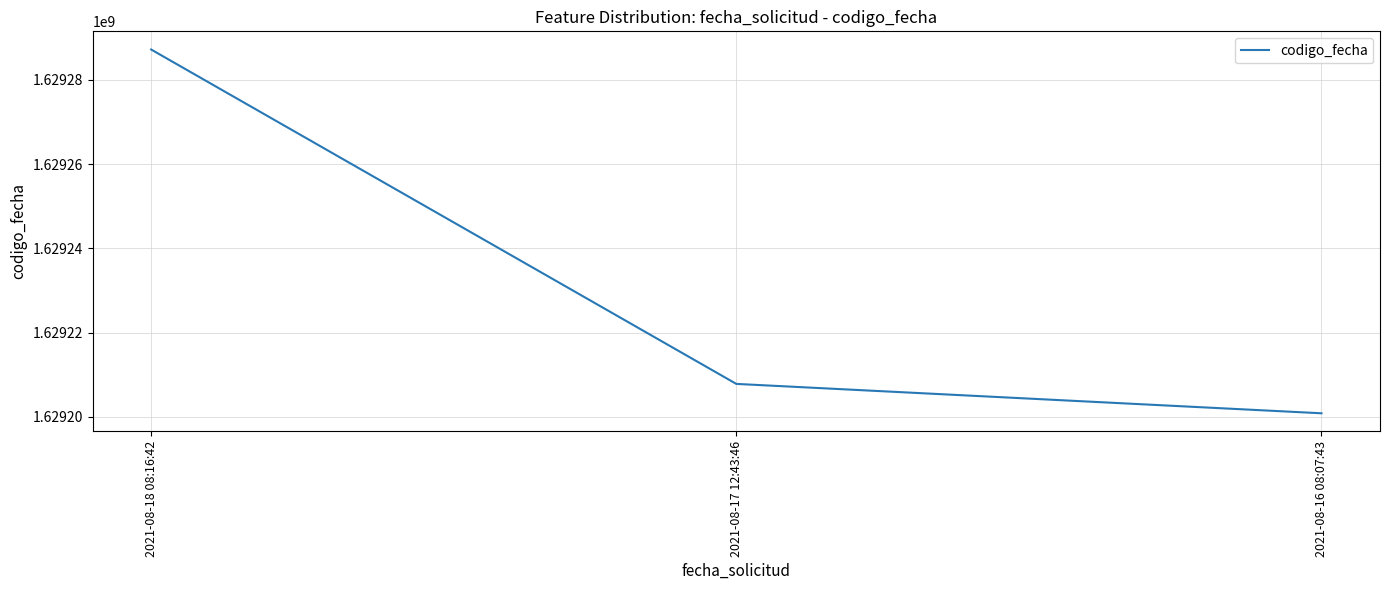

The chart shows a value of 1629287155 at 2021-08-18 08:16:42. True or false?

True